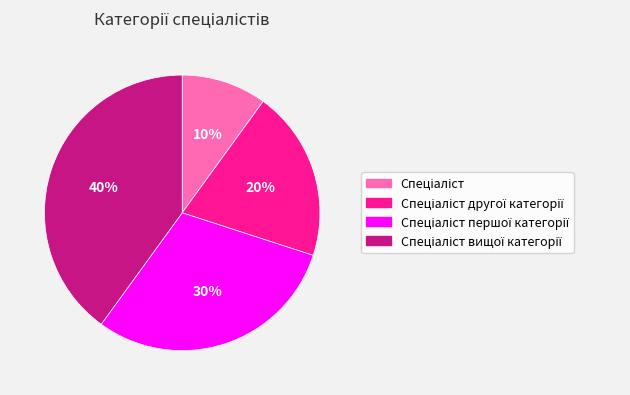

To the nearest percent, what is the difference between the largest and smallest slice percentages?

30%